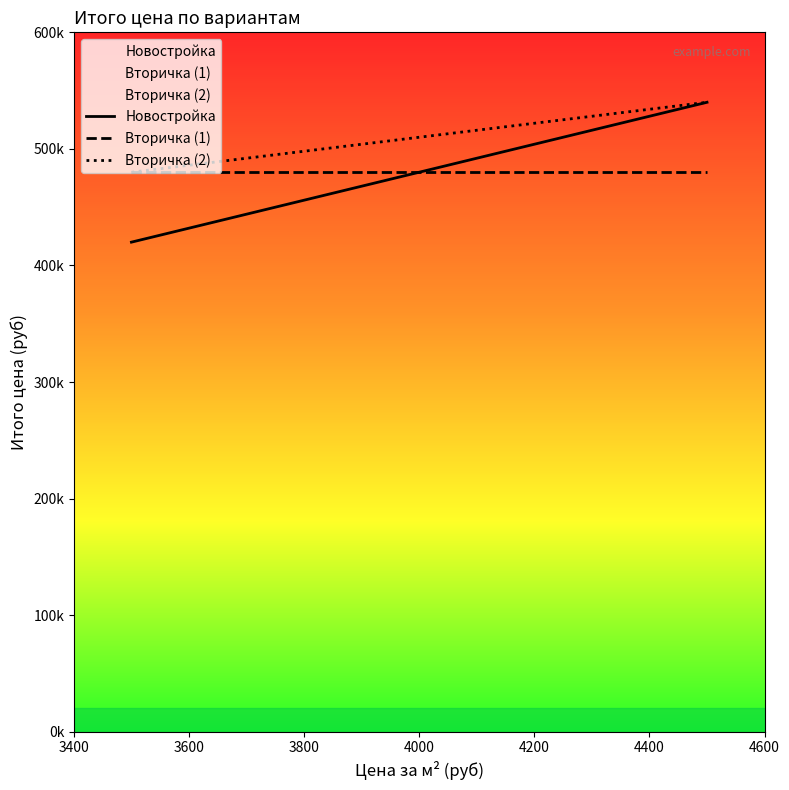

Reading left to right, transcribe all the data shown in this chart.

Новостройка: 420000	480000	540000
Вторичка (1): 480000	480000	480000
Вторичка (2): 480000	510000	540000